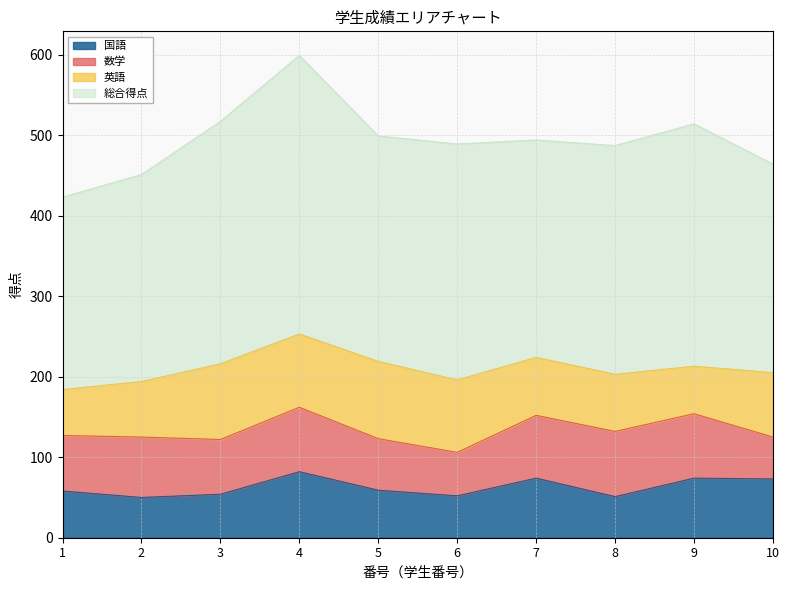

The value of 総合得点 at 10 is 355. True or false?

False